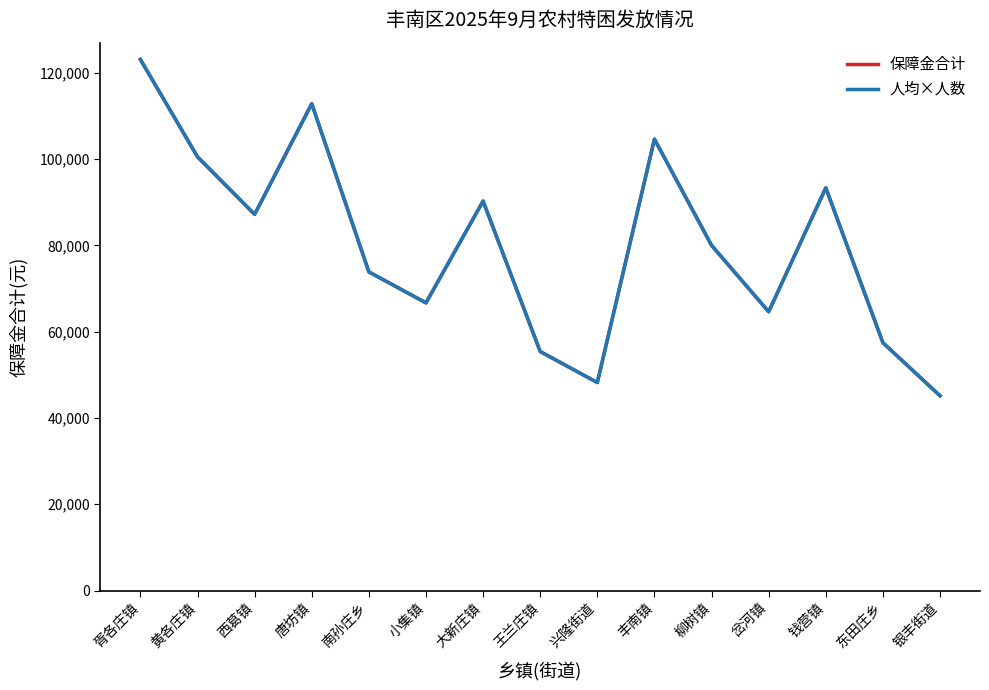

Does the chart have visible grid lines?

No